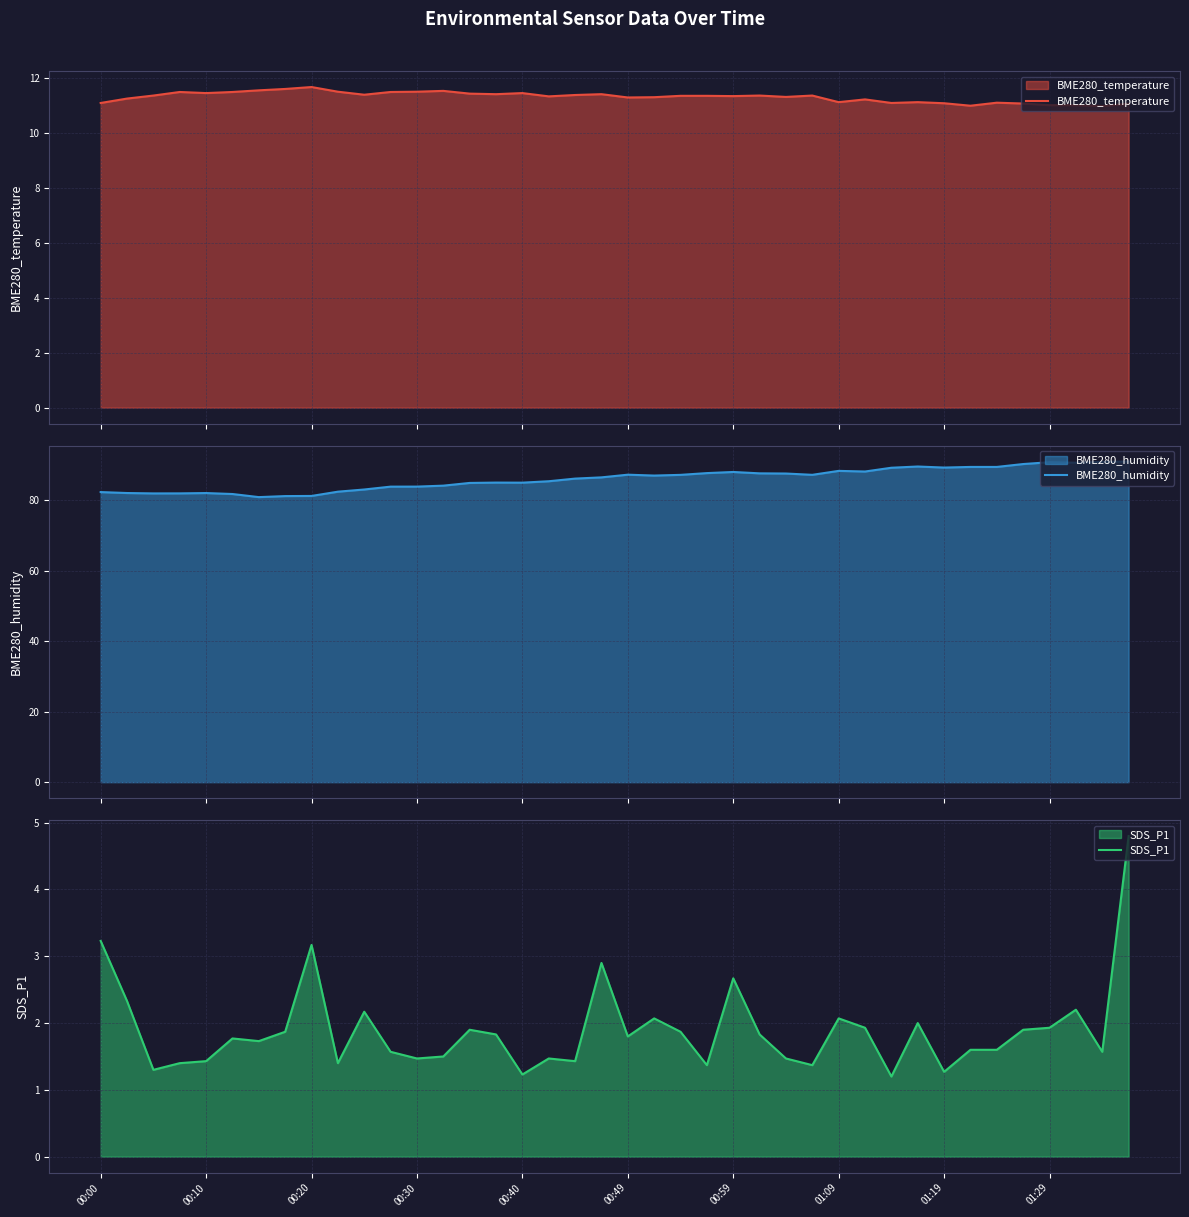

What is the average value of the BME280_humidity series?

86.0